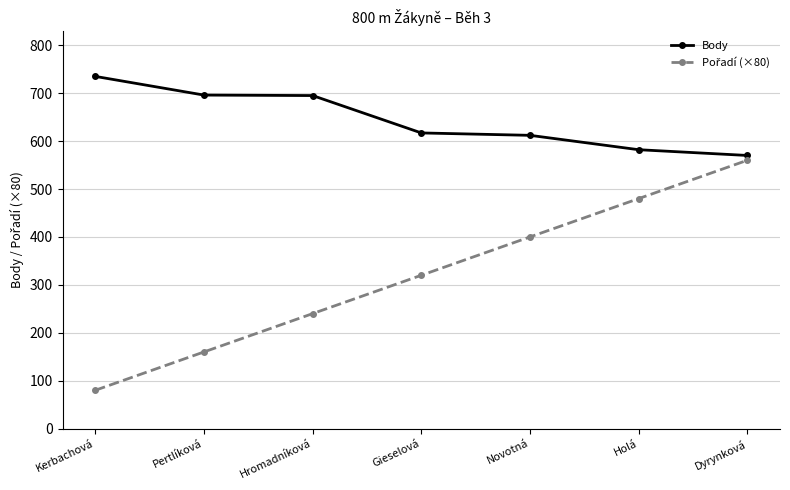

What is the spread (max minus min) of values at Holá?

102